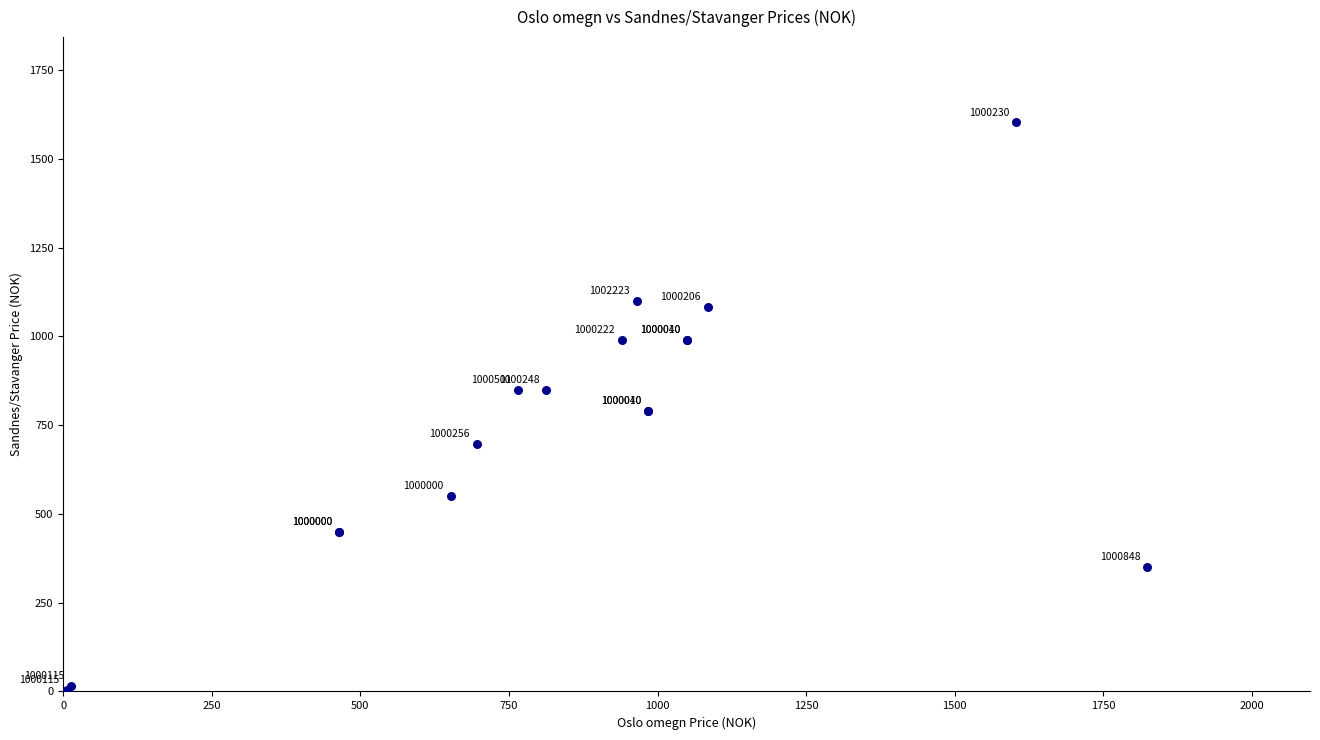

What Y value in the scatter plot is closest to 803?

790